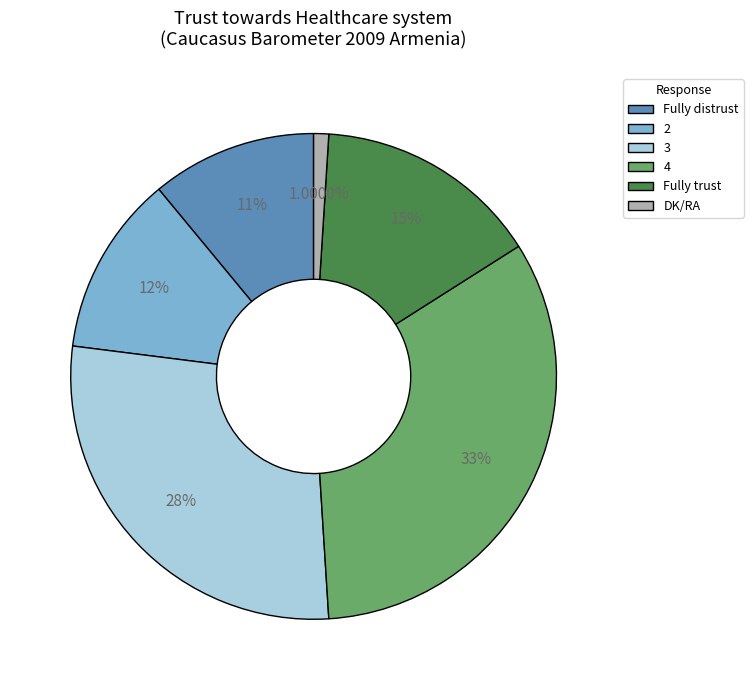

Does any single category account for the majority?

No